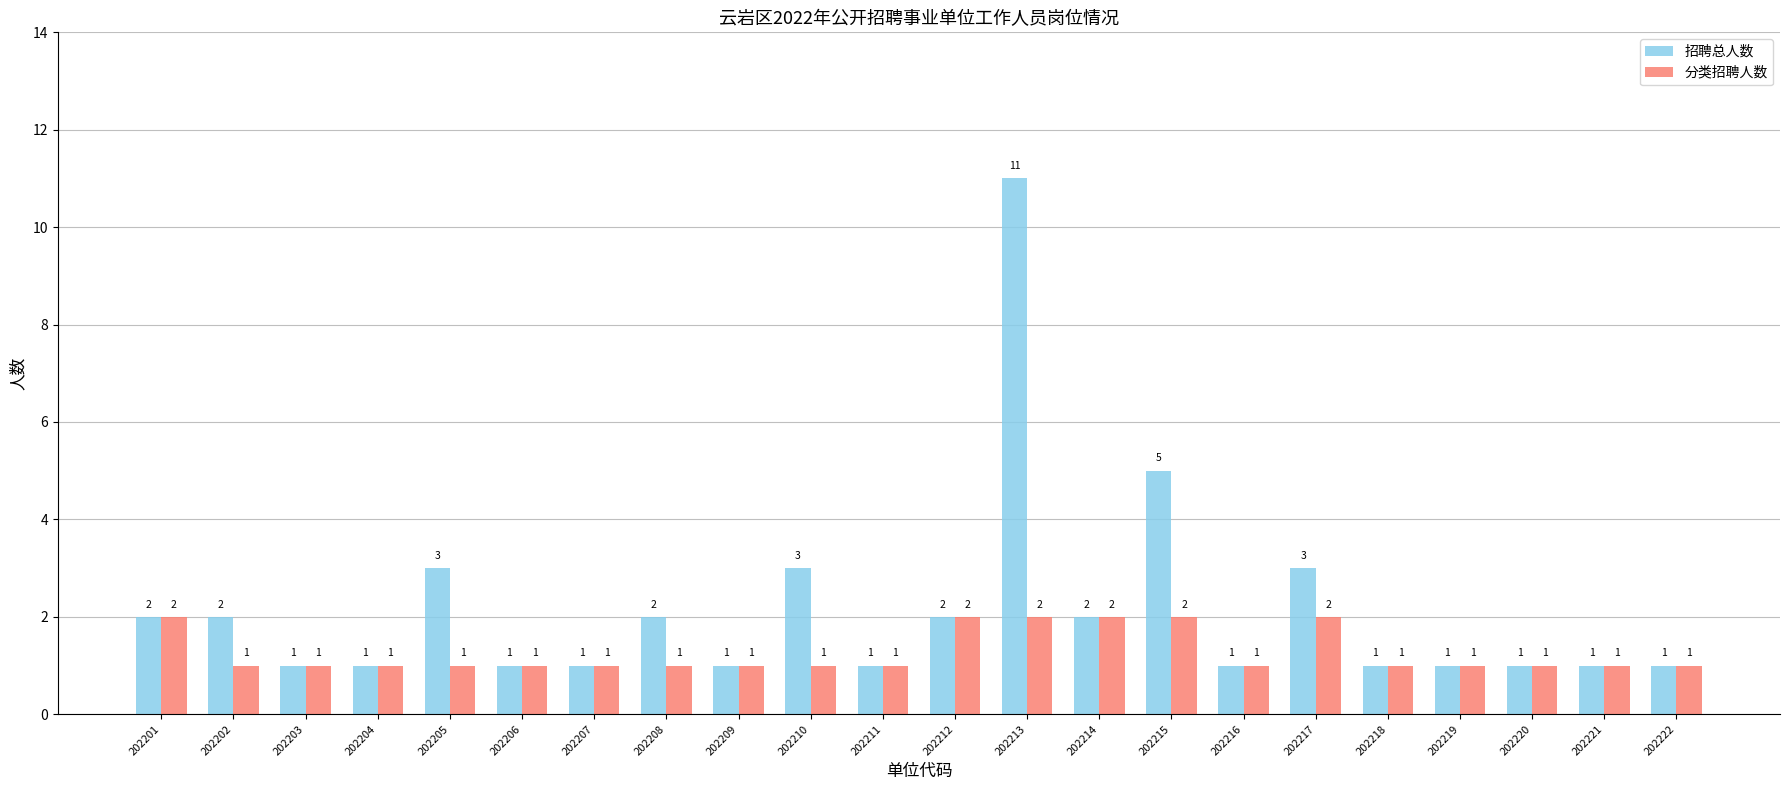

What is the lowest value of the 分类招聘人数 series?

1